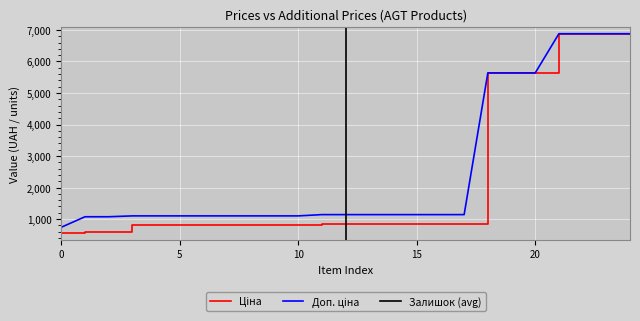

Rank the series at 16 from highest to lowest value.

Доп. ціна, Ціна, Залишок